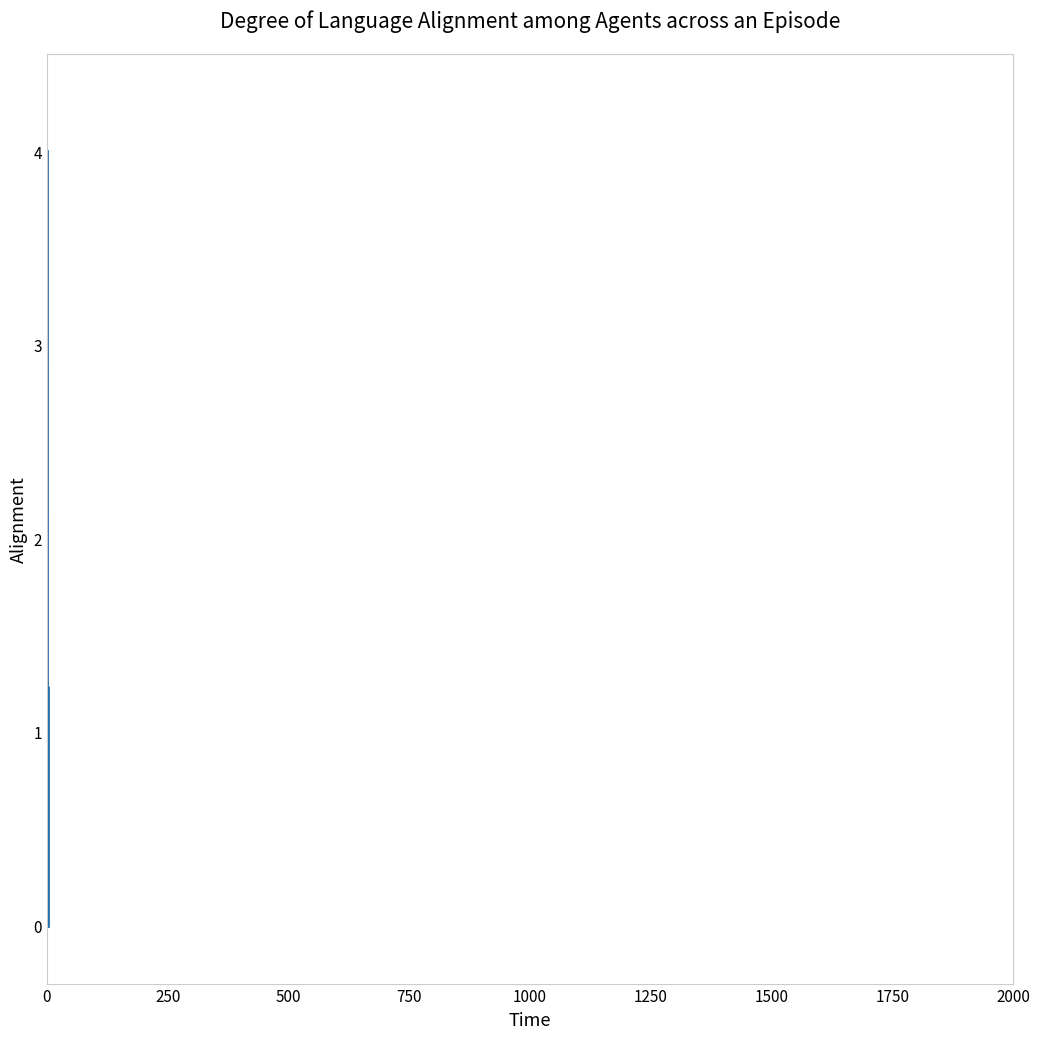

Does the chart display data point markers on the line(s)?

No